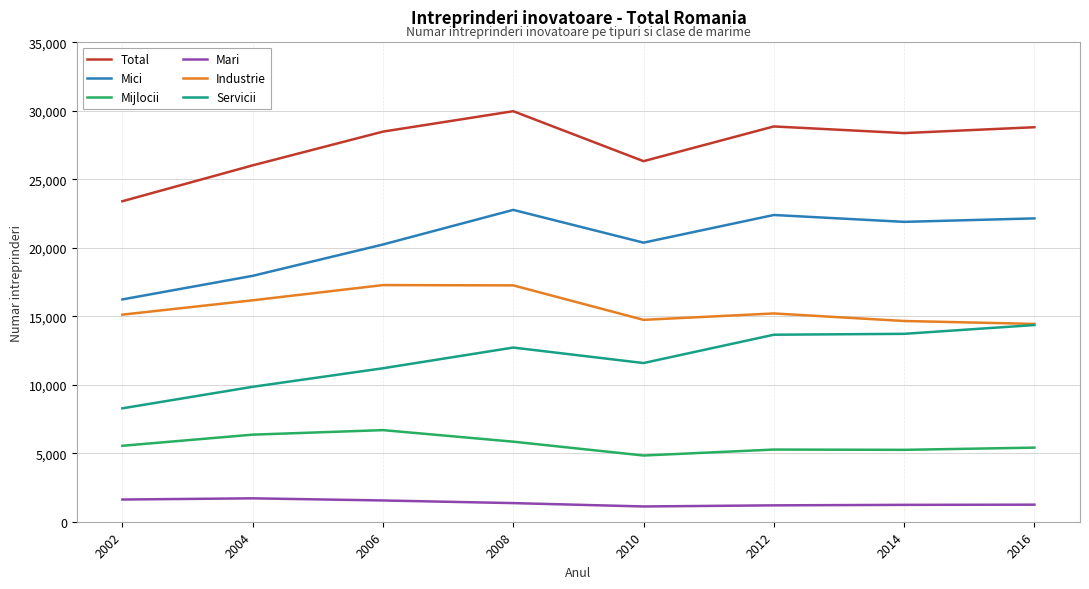

In Servicii, how many points are higher than both neighbors (excluding endpoints)?

1